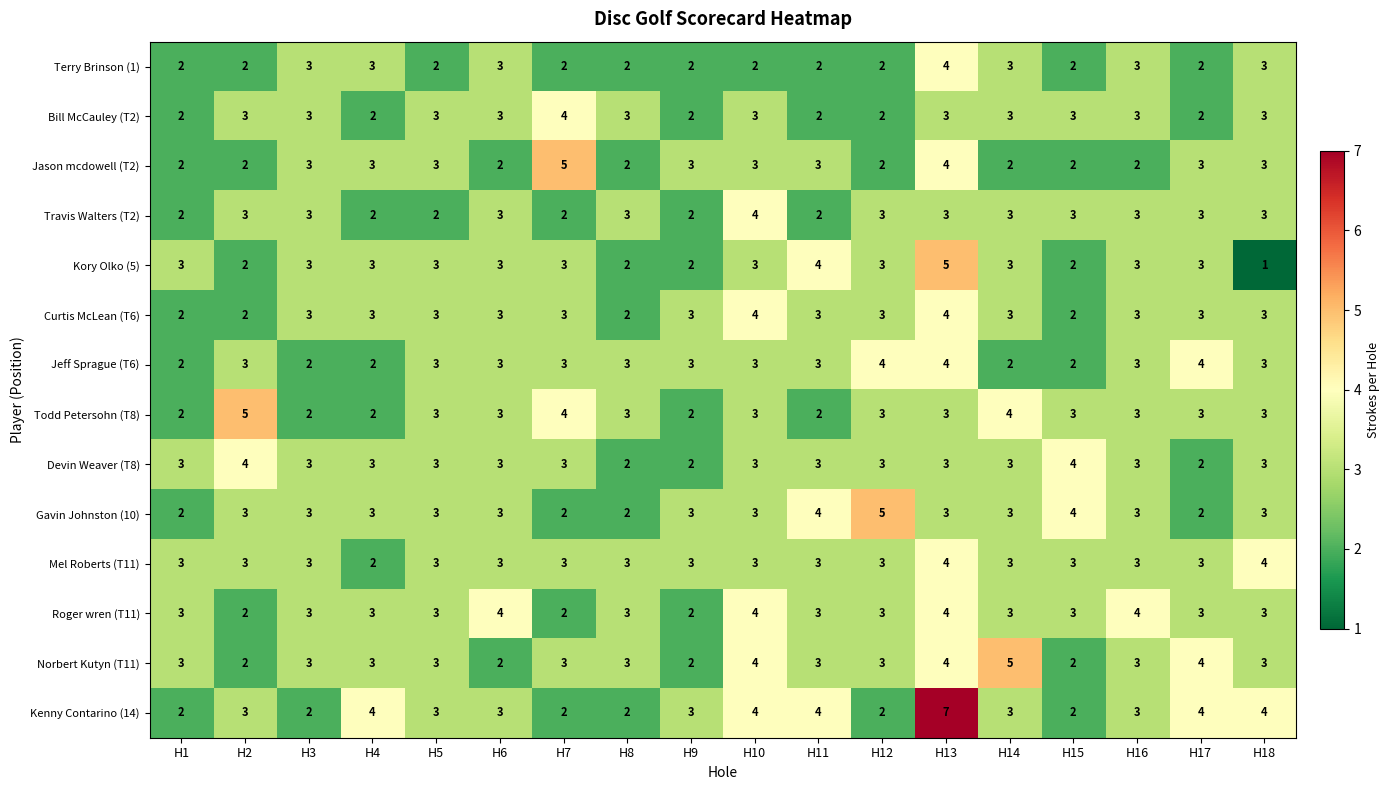

The Curtis McLean (T6) series shows 1 at H8. True or false?

False